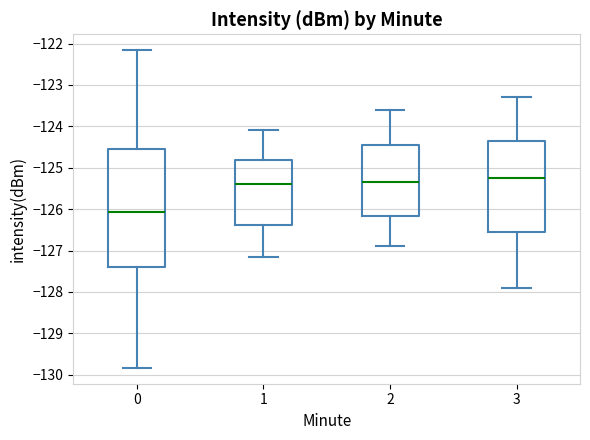

Where is the lower edge of the box at x = 2 on the y-axis? The values are not printed on the chart, so give them approximately, as read against the axis.

-126.2